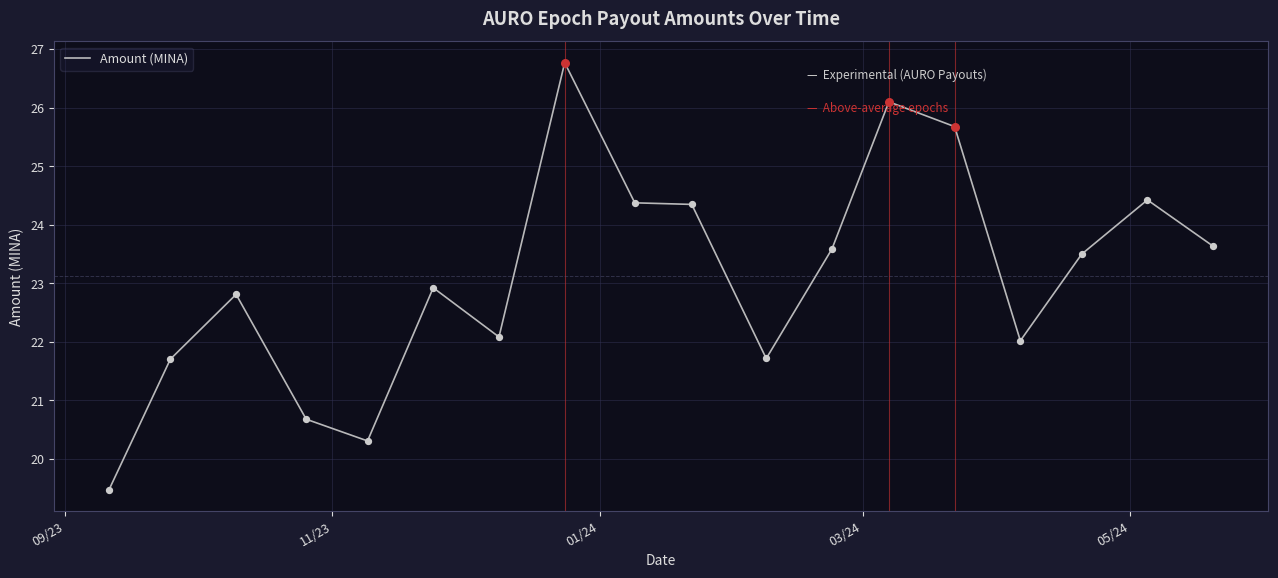

What is the difference between the maximum and minimum values?

7.3